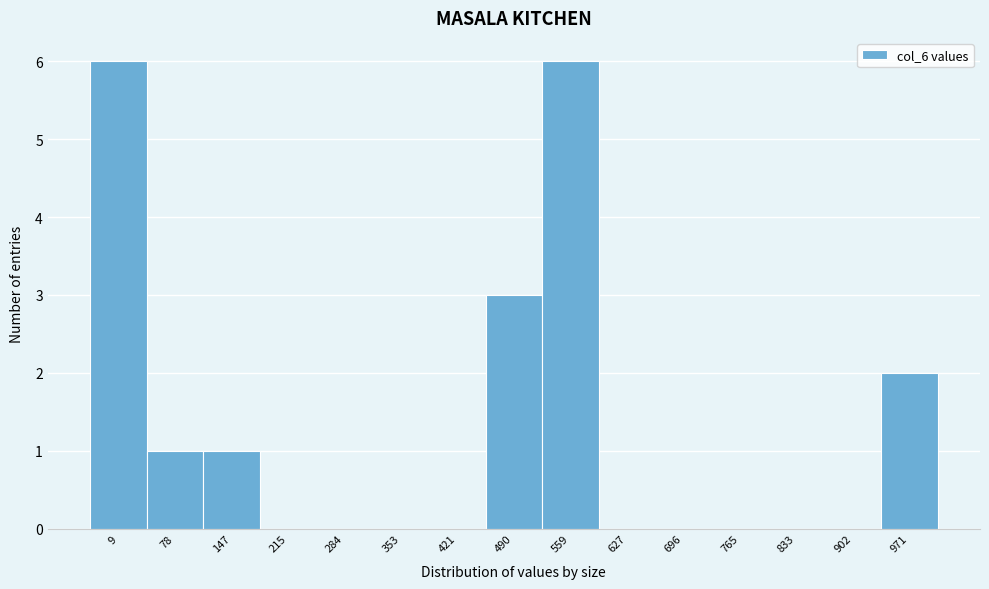

Reading left to right, list all the values displayed in this chart.

9=6	78=1	147=1	215=0	284=0	353=0	421=0	490=3	559=6	627=0	696=0	765=0	833=0	902=0	971=2